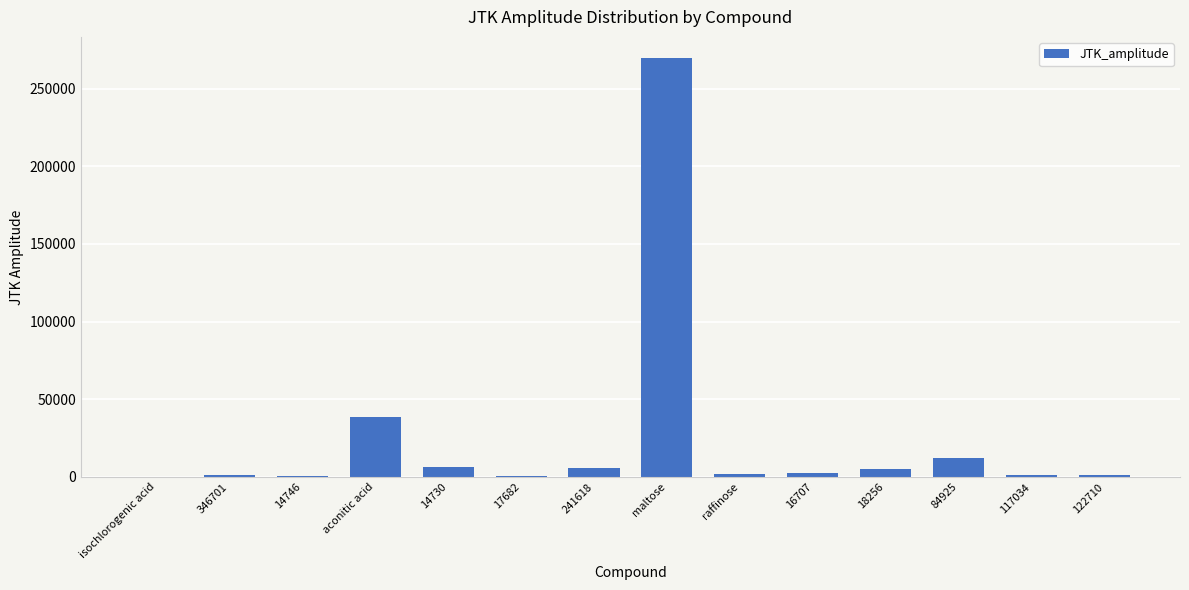

Is it true that the value at 84925 is 12052.3?

True